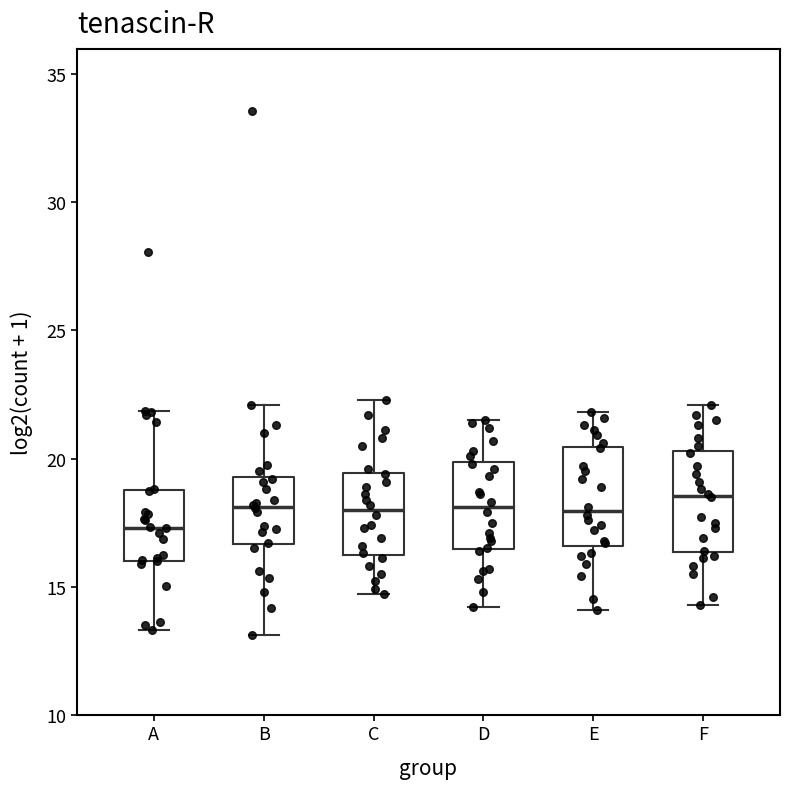

Reading left to right, read every box against the y-axis: the position of its median line, the range the box covers, and the ends of its whiskers. The values are not printed on the chart, so give them approximately, as read against the axis.

A: median 17.5, box 16.0 to 19.0, whiskers 13.5 to 22.0
B: median 18.0, box 16.5 to 19.5, whiskers 13.0 to 22.0
C: median 18.0, box 16.5 to 19.5, whiskers 14.5 to 22.5
D: median 18.0, box 16.5 to 20.0, whiskers 14.0 to 21.5
E: median 18.0, box 16.5 to 20.5, whiskers 14.0 to 22.0
F: median 18.5, box 16.5 to 20.5, whiskers 14.5 to 22.0